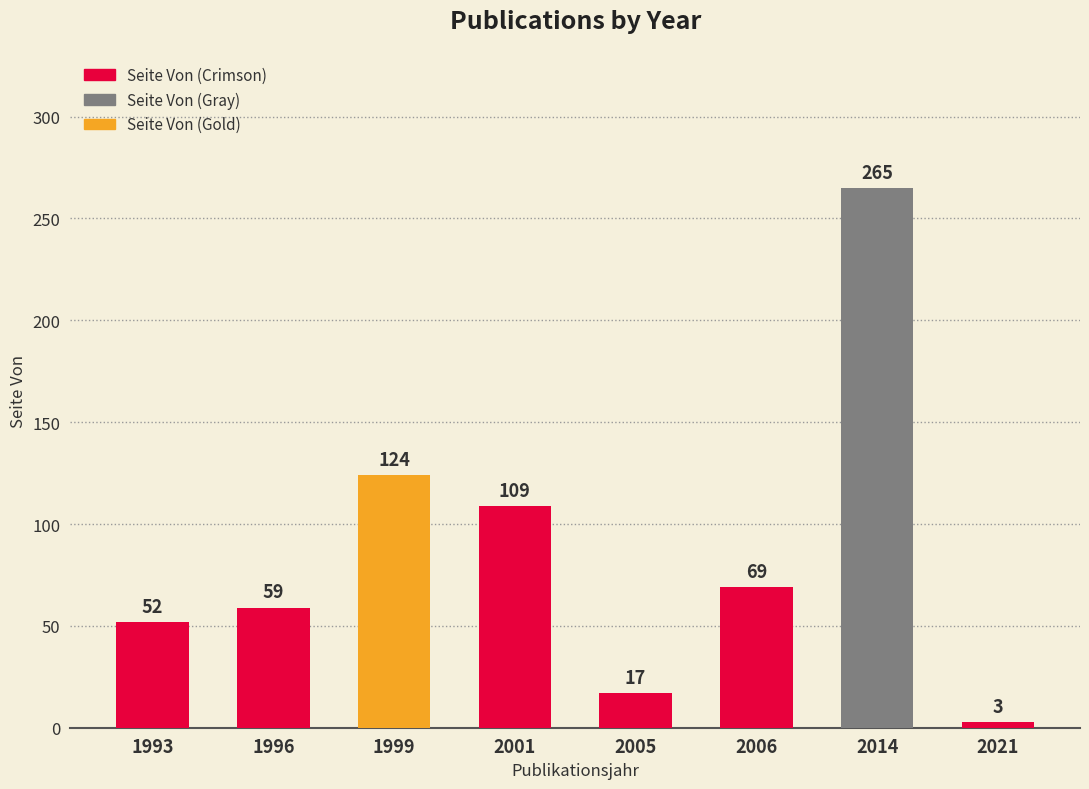

At which category does the chart reach its peak across all series?

2014